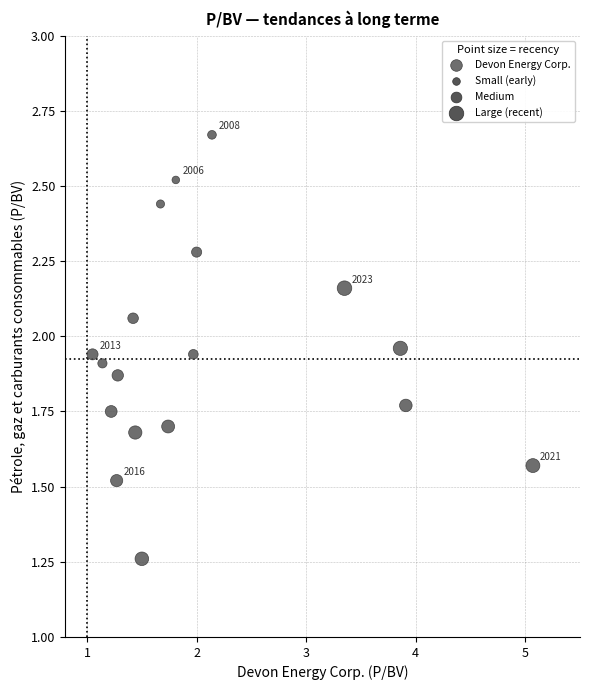

What is the range of Y values (max minus min)?

1.4